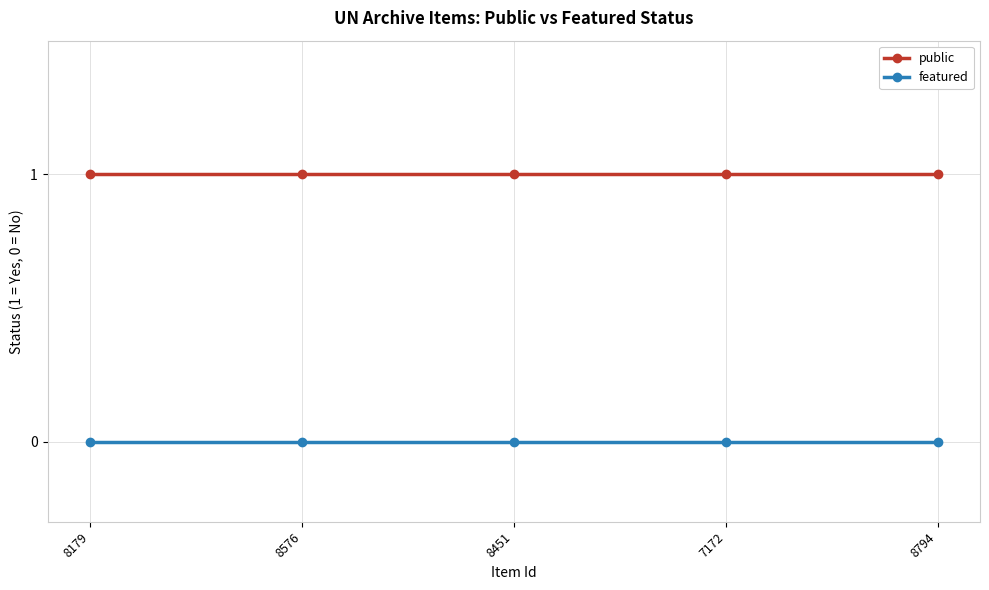

What is the average value of the public series?

1